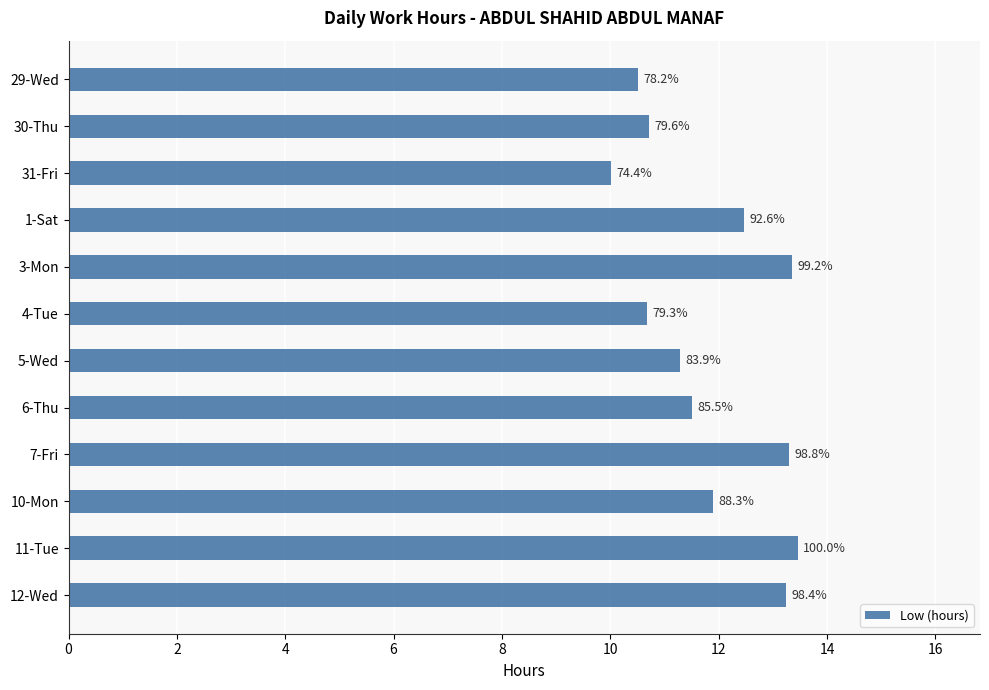

What is the average value?

11.9